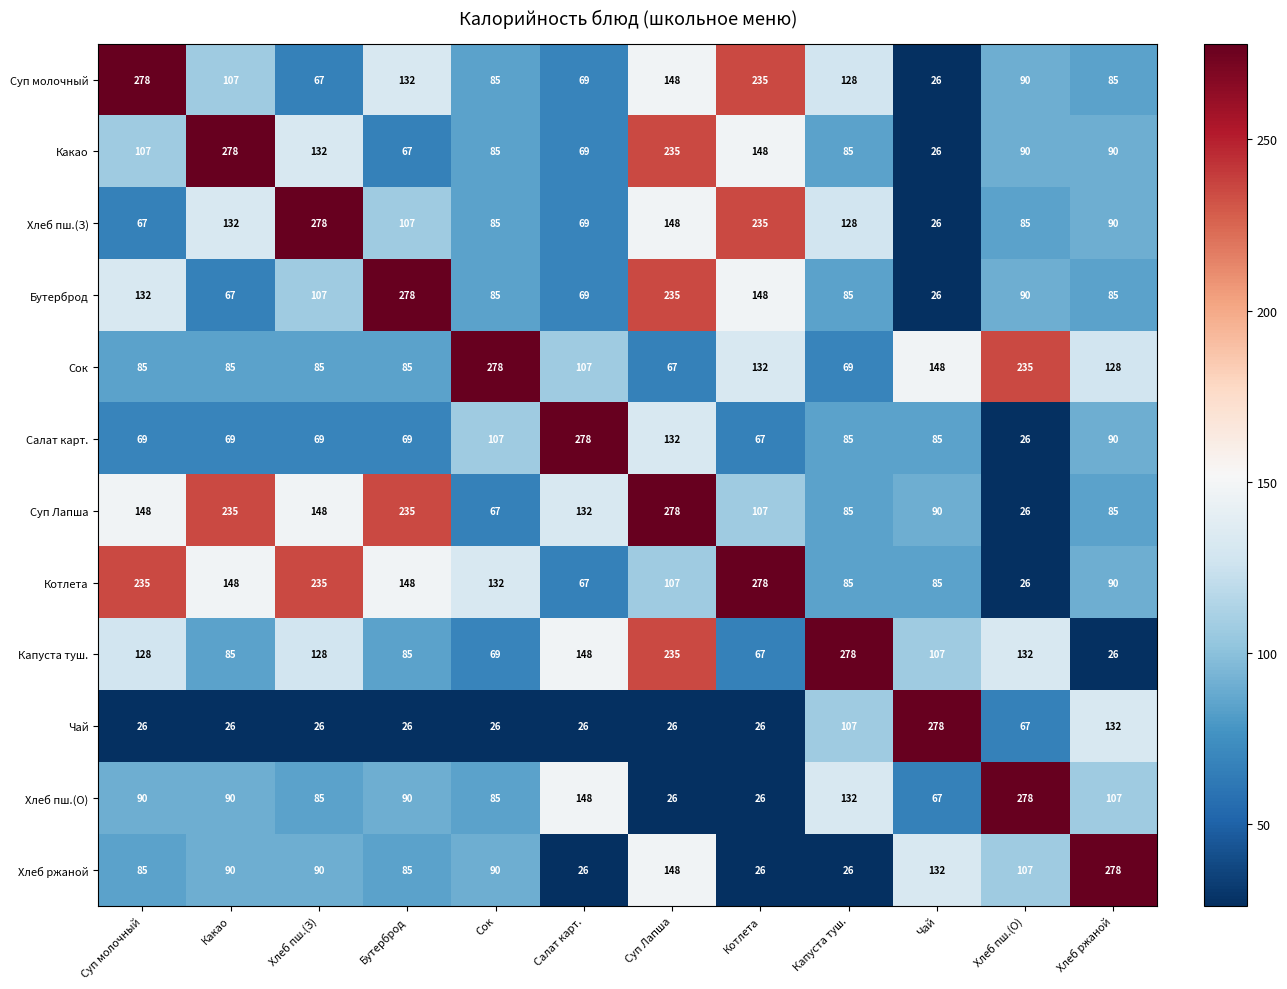

What is the difference between the maximum and second lowest values in the Хлеб ржаной series?

252